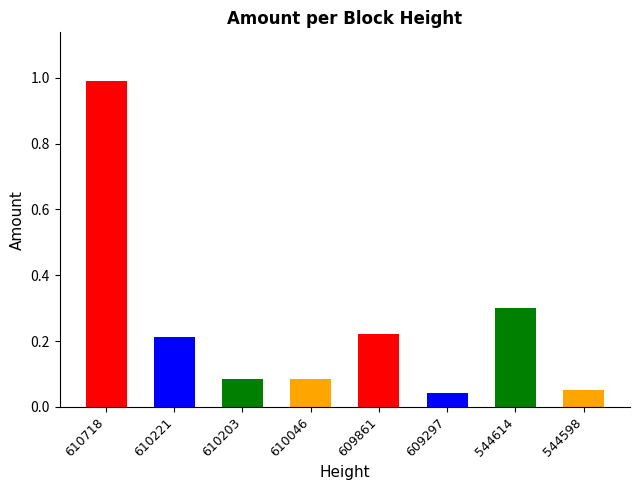

Are the bars horizontal?

No